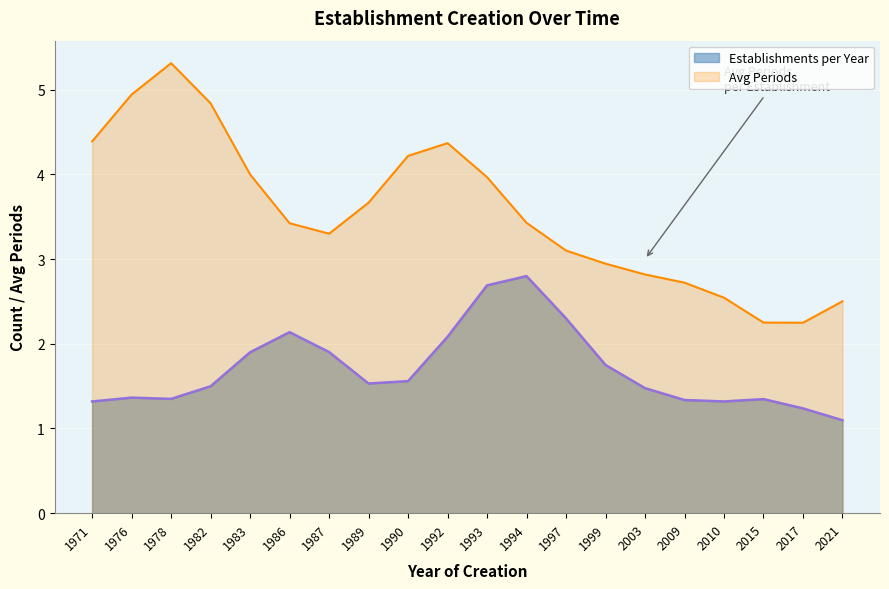

Read the Establishments per Year value at 1976.

1.4